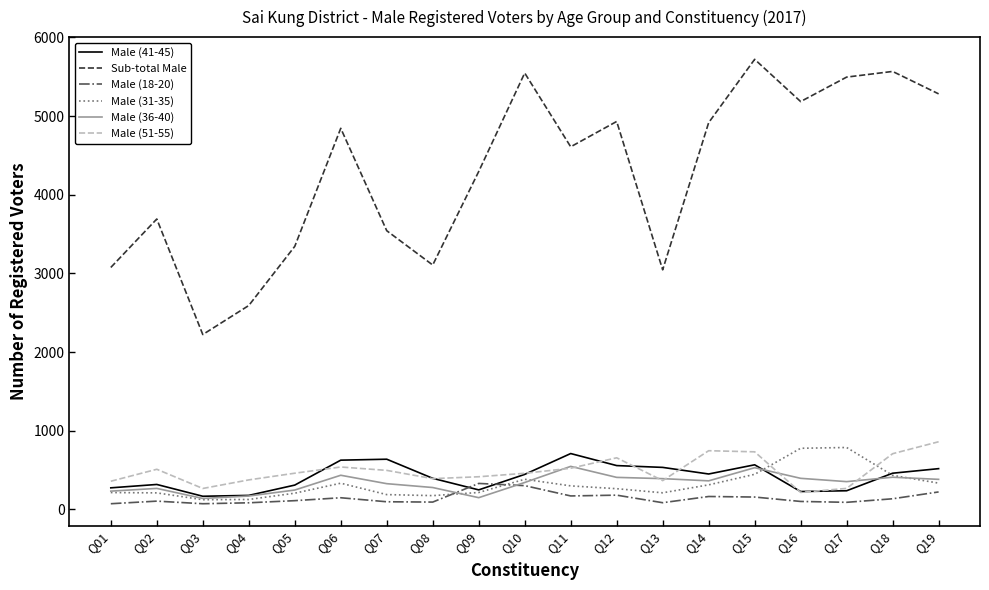

What is the minimum value for Sub-total Male?

2223